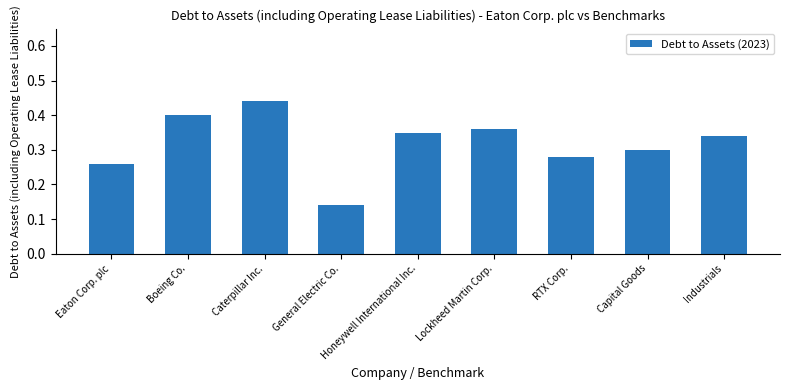

At which category does the chart reach its minimum across all series?

General Electric Co.